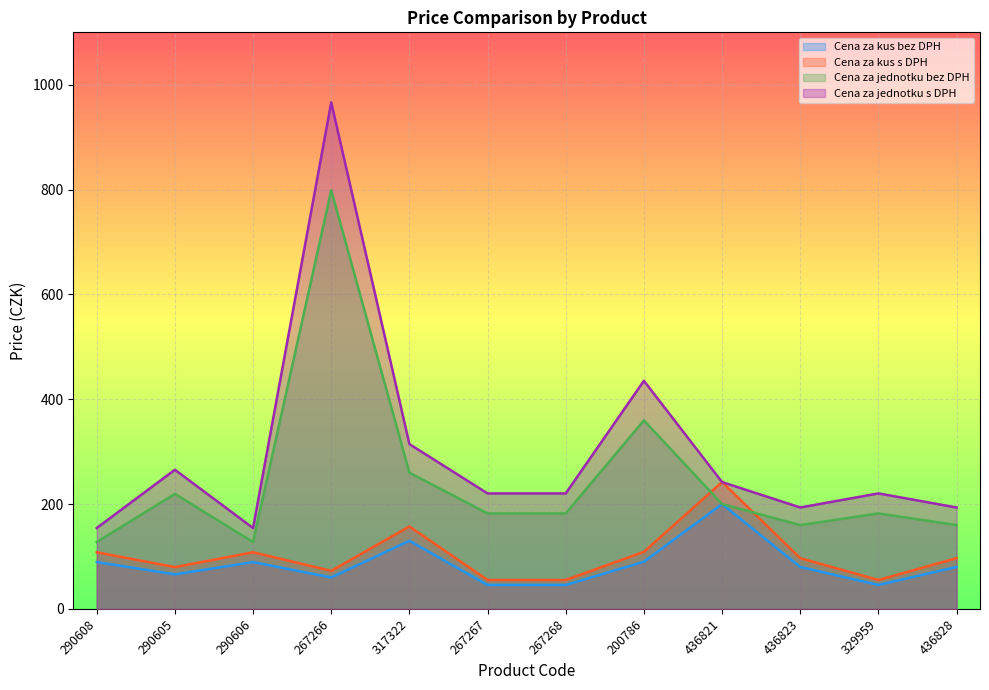

What is the difference between the highest and lowest values at 290608?

65.0